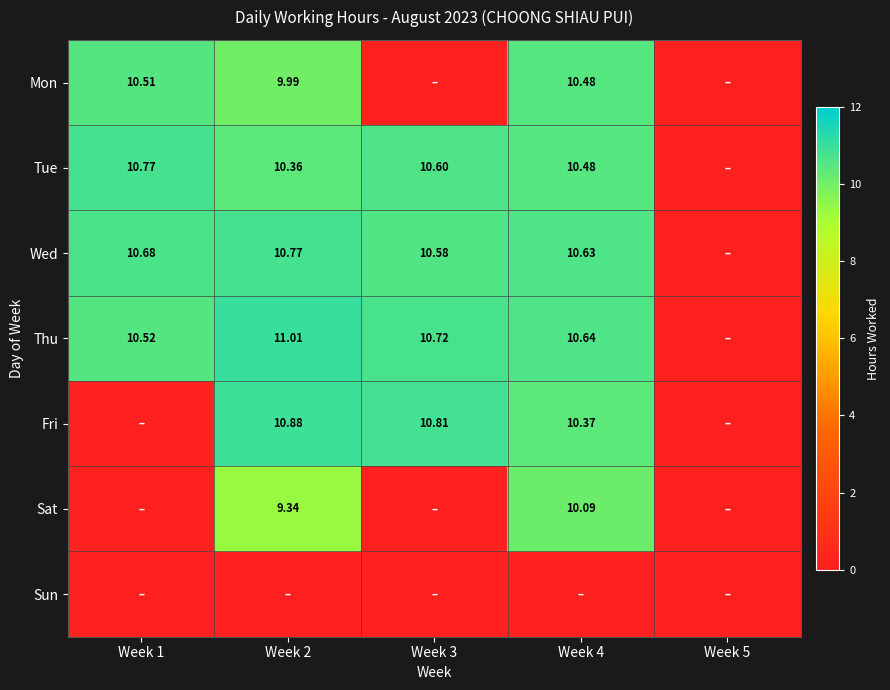

Is the value of Fri at Week 3 greater than the value of Wed at Week 1?

Yes